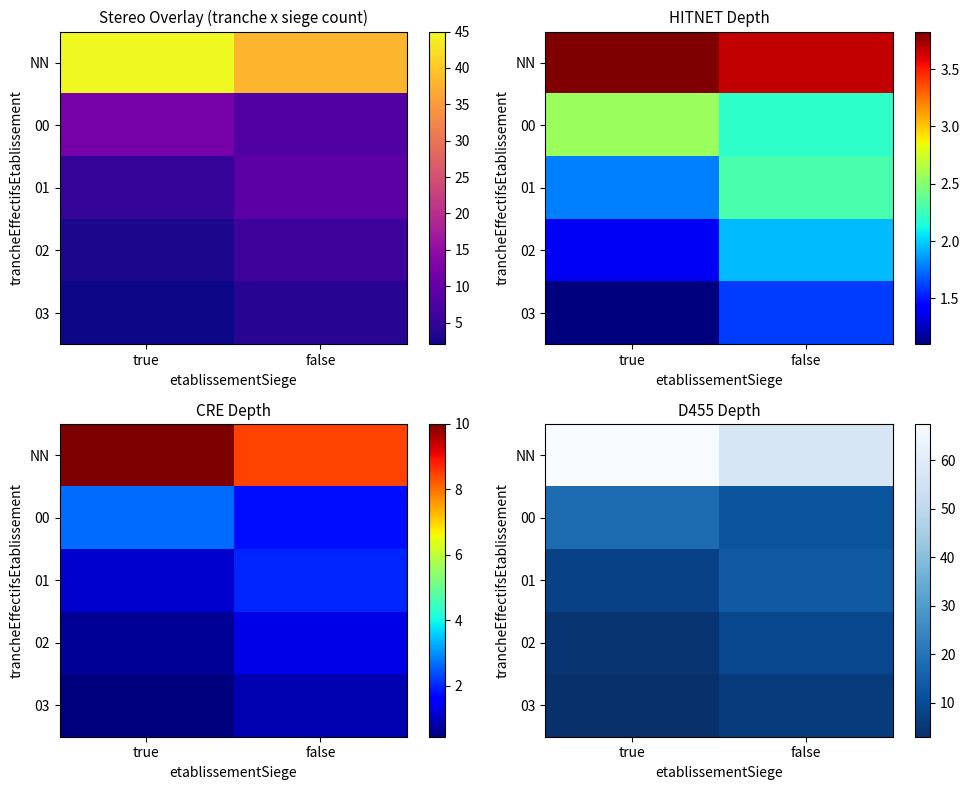

At how many categories does at least one series exceed 47?

2